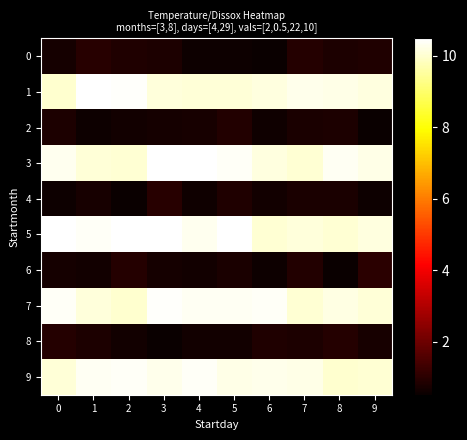

Reading left to right, what are all the values shown in this chart?

0: 0=0.7	1=1.0	2=0.9	3=0.8	4=0.6	5=0.6	6=0.5	7=0.9	8=0.8	9=0.9
1: 0=10.0	1=10.5	2=10.4	3=10.1	4=10.1	5=10.1	6=10.2	7=10.3	8=10.2	9=10.1
2: 0=0.8	1=0.6	2=0.6	3=0.7	4=0.7	5=0.9	6=0.6	7=0.8	8=0.8	9=0.5
3: 0=10.3	1=10.1	2=10.0	3=10.5	4=10.5	5=10.4	6=10.2	7=10.0	8=10.3	9=10.2
4: 0=0.6	1=0.7	2=0.5	3=1.0	4=0.6	5=0.8	6=0.7	7=0.8	8=0.8	9=0.6
5: 0=10.5	1=10.4	2=10.5	3=10.4	4=10.3	5=10.5	6=10.0	7=10.1	8=10.0	9=10.2
6: 0=0.7	1=0.6	2=0.9	3=0.7	4=0.6	5=0.8	6=0.6	7=0.9	8=0.5	9=1.0
7: 0=10.4	1=10.1	2=10.0	3=10.4	4=10.4	5=10.4	6=10.4	7=10.0	8=10.2	9=10.1
8: 0=0.9	1=0.8	2=0.7	3=0.5	4=0.7	5=0.7	6=0.9	7=0.8	8=0.9	9=0.7
9: 0=10.1	1=10.4	2=10.4	3=10.3	4=10.4	5=10.2	6=10.3	7=10.2	8=10.0	9=10.1